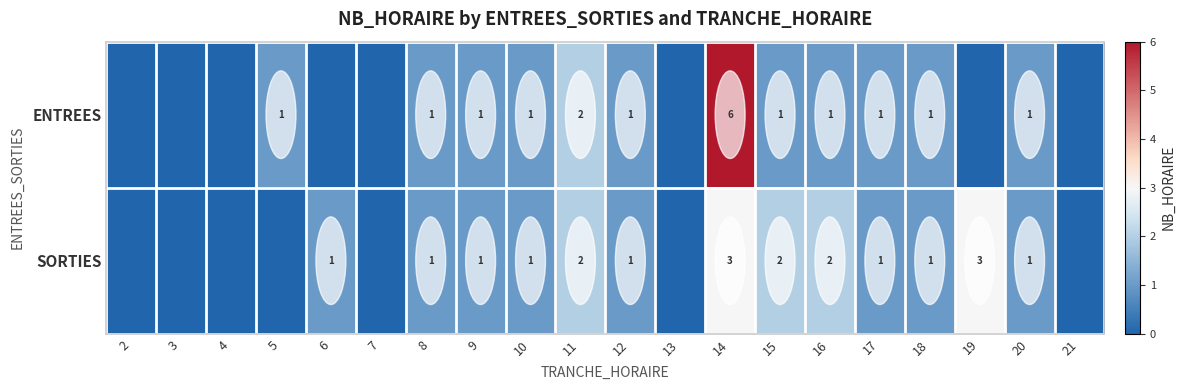

How many series are shown in this chart?

2